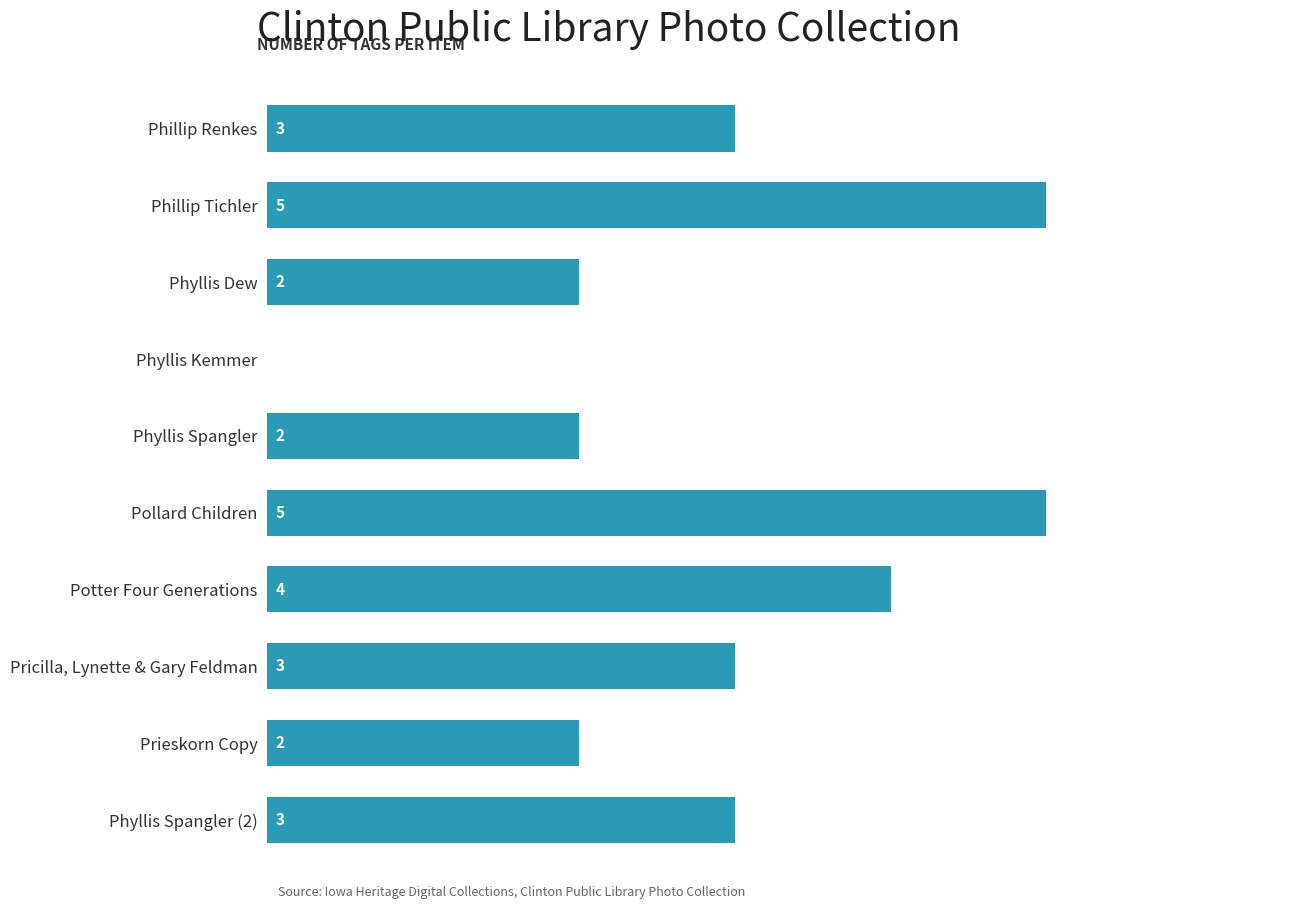

Which has a higher value, Phyllis Dew or Phillip Tichler?

Phillip Tichler